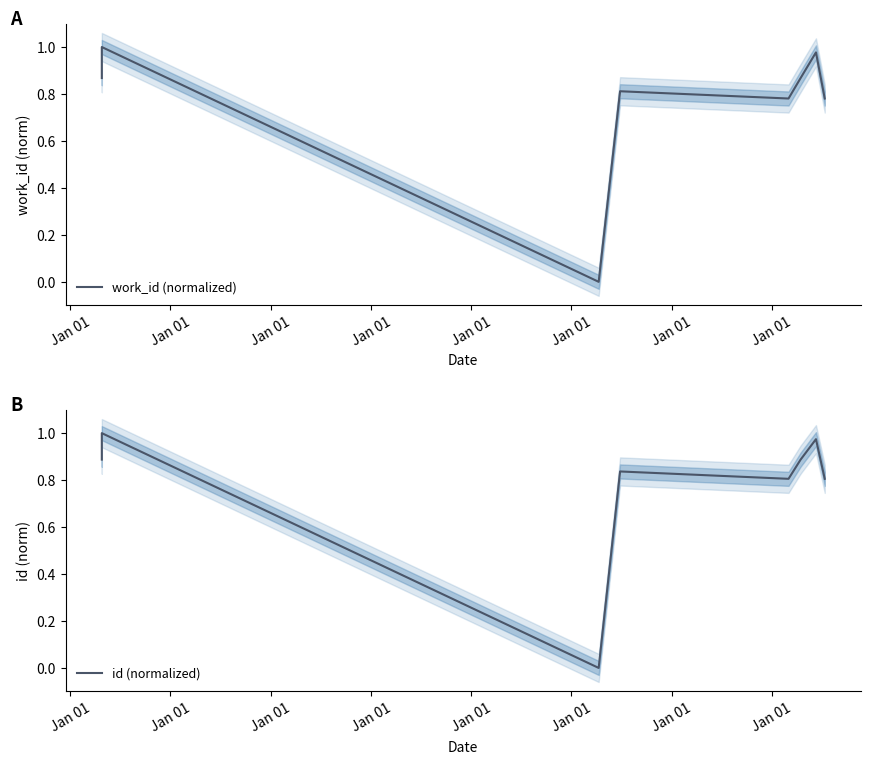

Which series has the largest range (max minus min)?

work_id (normalized)